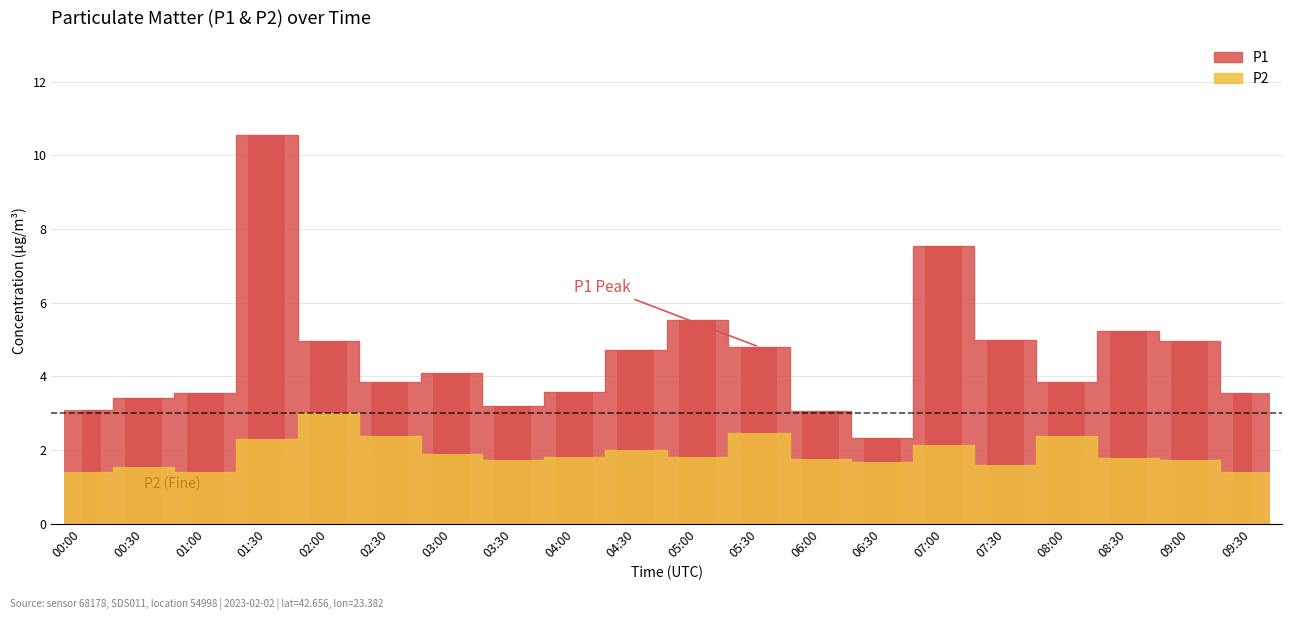

What is the greatest value displayed?

10.6